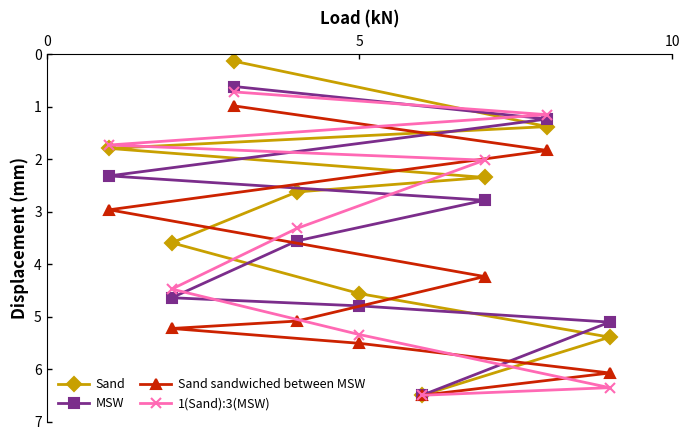

Which series has the largest total across all categories?

Sand sandwiched between MSW